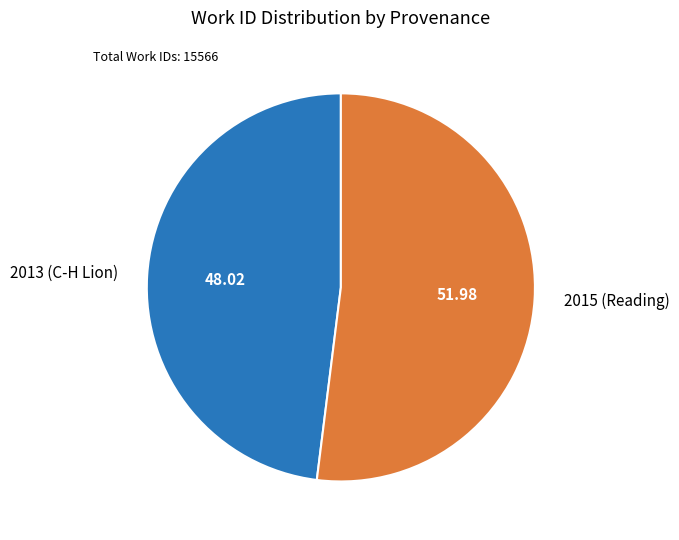

Combined, do 2013 (C-H Lion) and 2015 (Reading) account for over 50%?

Yes